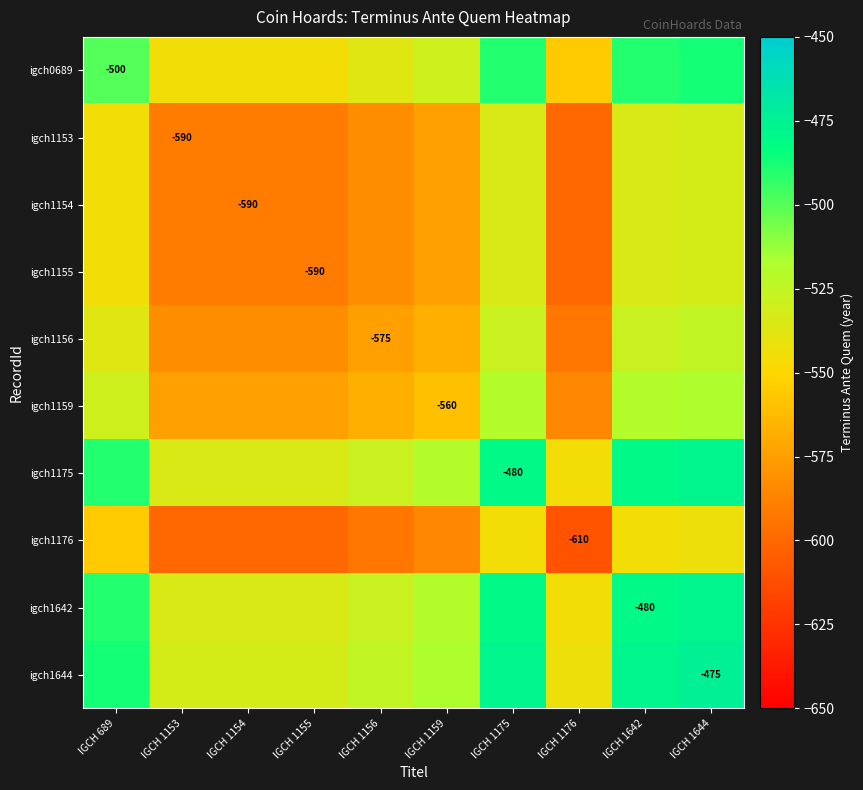

The value of igch1159 at IGCH 1176 is -585.0. True or false?

True